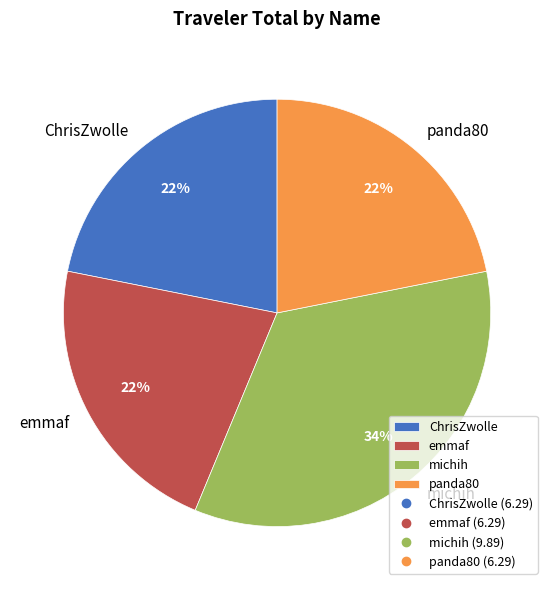

Between michih and ChrisZwolle, which is larger?

michih